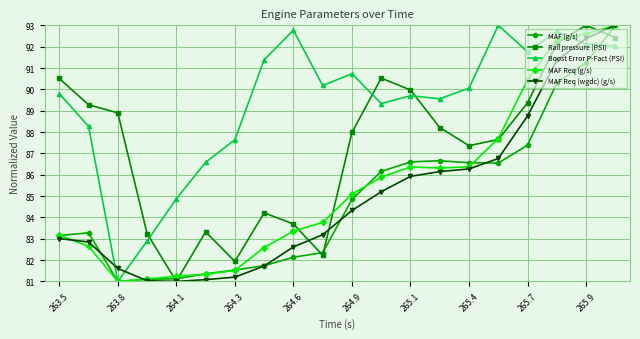

How many series are shown in this chart?

5